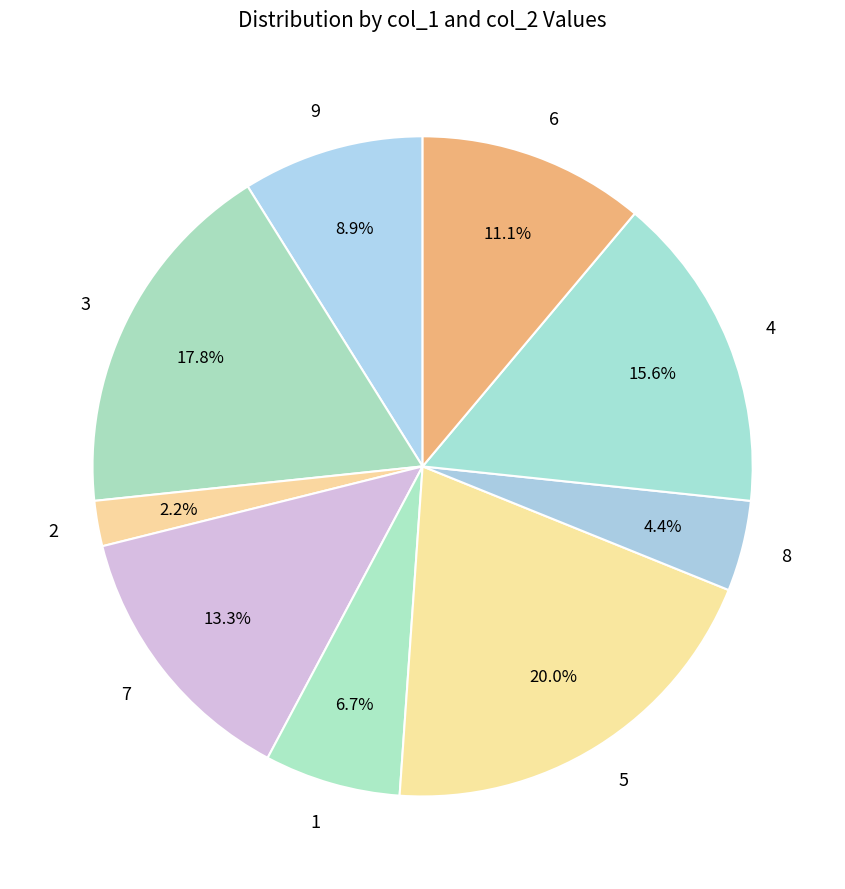

To the nearest percent, what portion does 4 represent?

16%